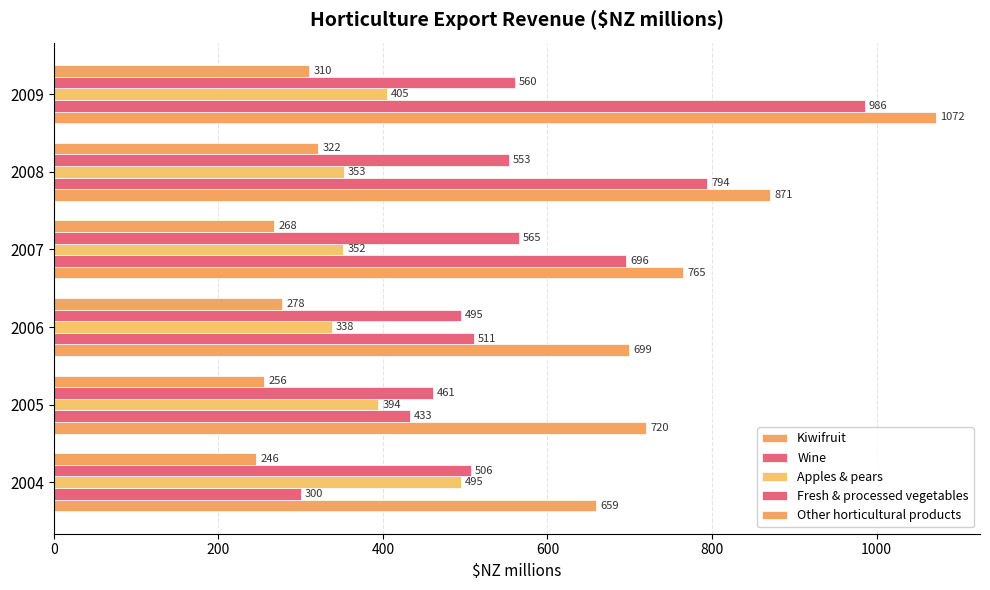

Reading left to right, extract all data points from this chart.

Kiwifruit: 659.0	720.0	699.0	765.0	871.0	1072.0
Wine: 300.2	432.9	510.7	695.9	794.1	985.6
Apples & pears: 494.8	394.4	337.6	352.1	352.6	404.9
Fresh & processed vegetables: 506.5	461.0	494.7	565.0	552.7	560.3
Other horticultural products: 246.2	255.8	277.9	267.8	321.6	310.4